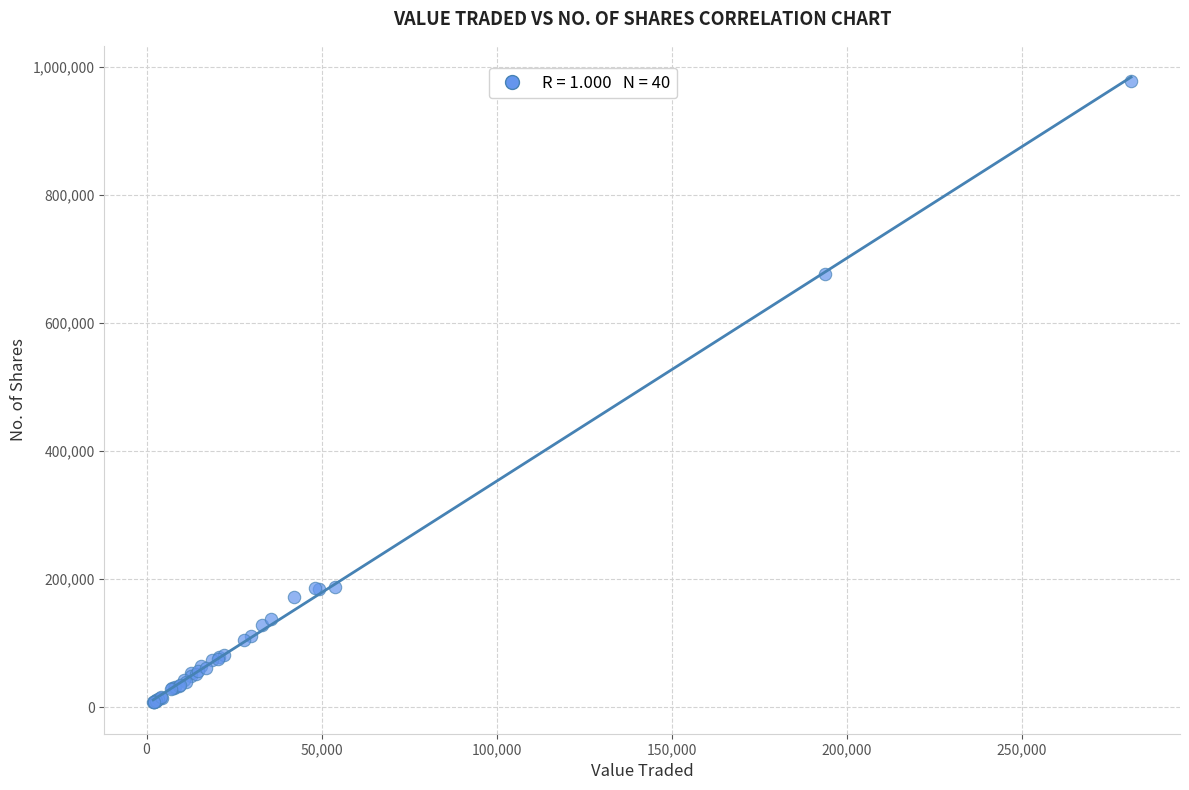

What Y value in the scatter plot is closest to 492557?

675899